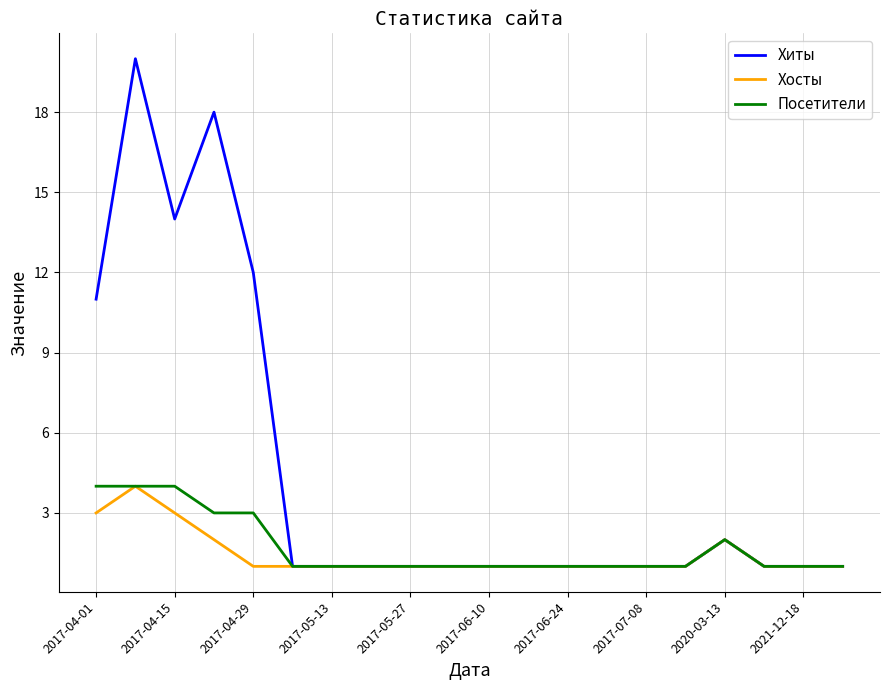

Which series has the widest spread of values?

Хиты